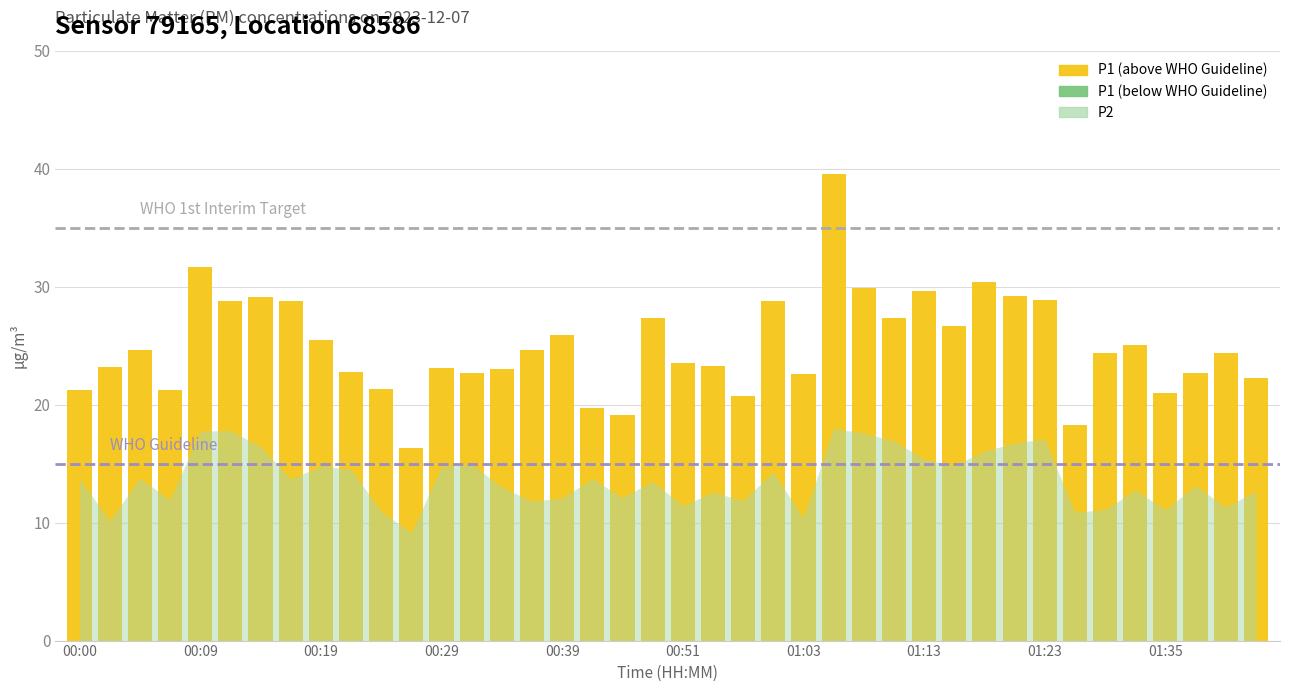

What is the total value across all series at 00:14?

45.6